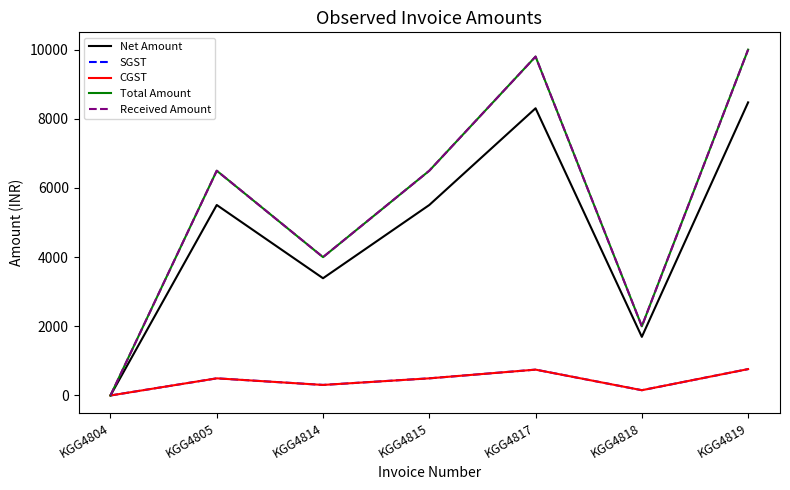

Does the chart display data point markers on the line(s)?

No